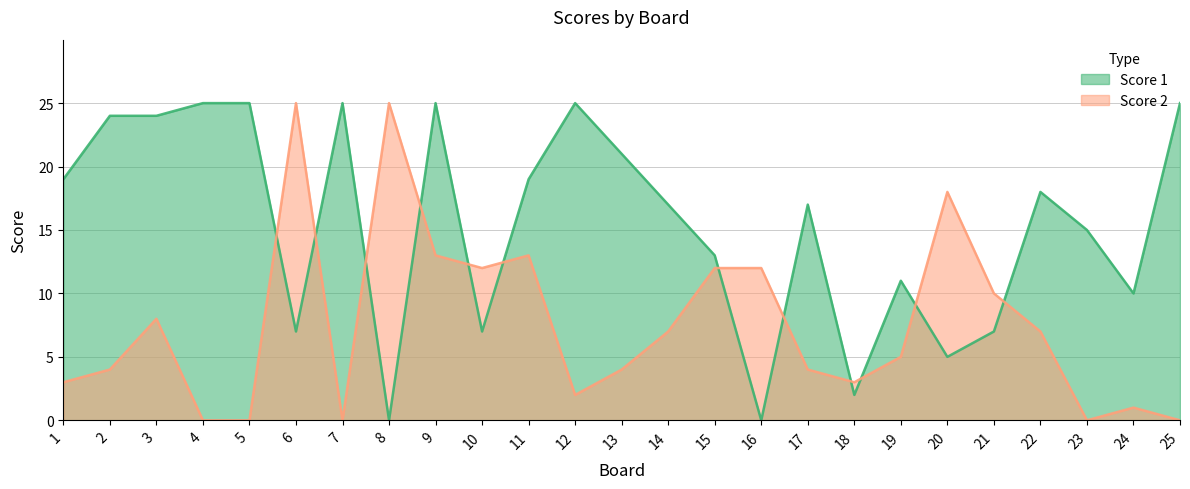

How many values in Score 1 are above zero?

23